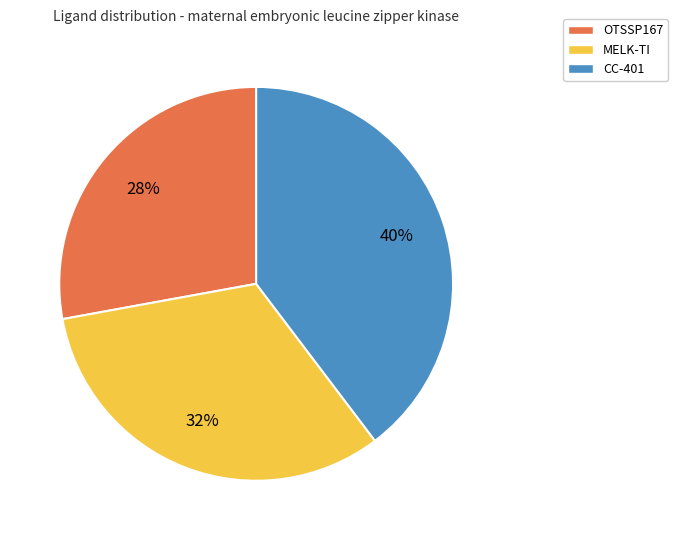

Is the sum of CC-401 and MELK-TI greater than half?

Yes